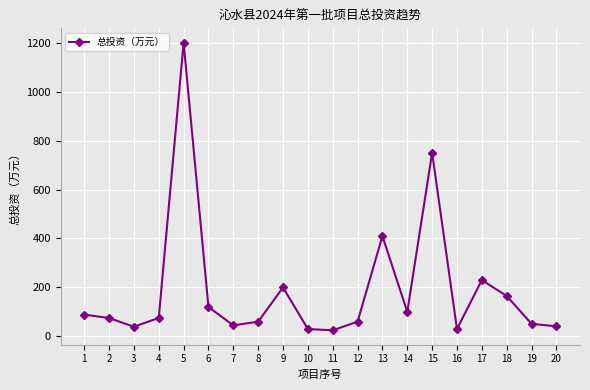

What is the change in value from 8 to 14?

+40.0